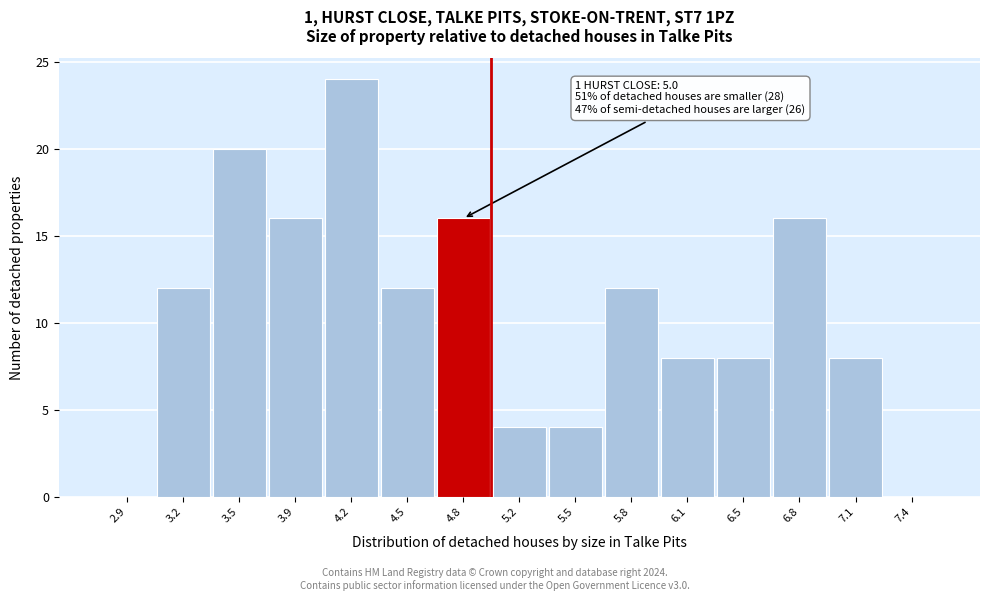

Over which range of the x-axis is the bar tallest?

4.05 to 4.35